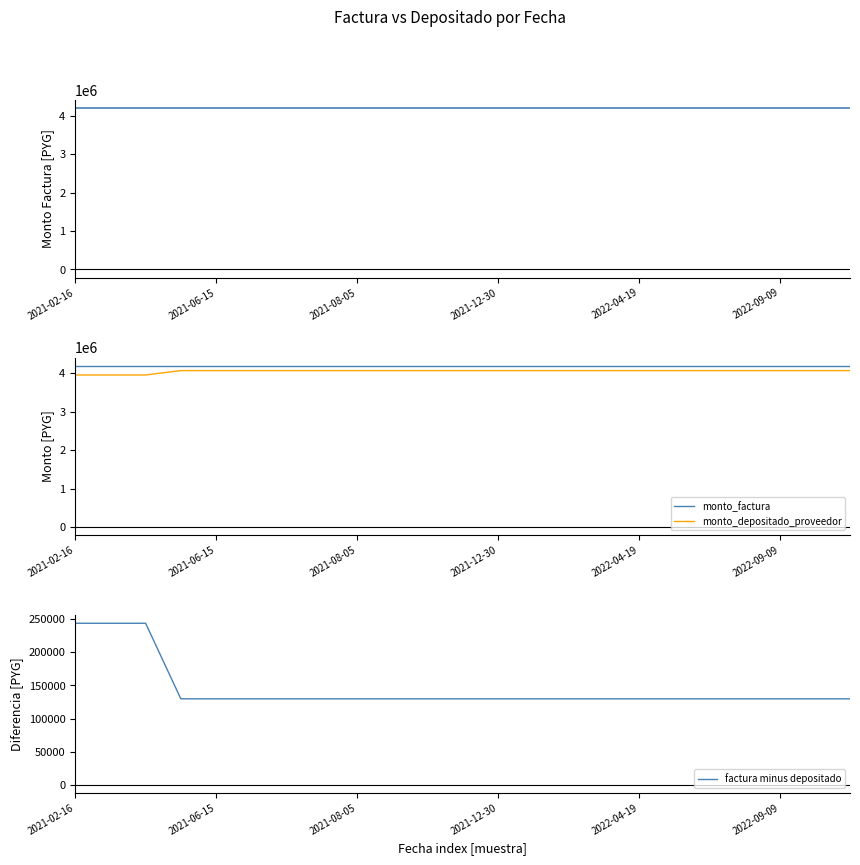

What are all the series names shown in the legend?

monto_factura, monto_depositado_proveedor, factura minus depositado